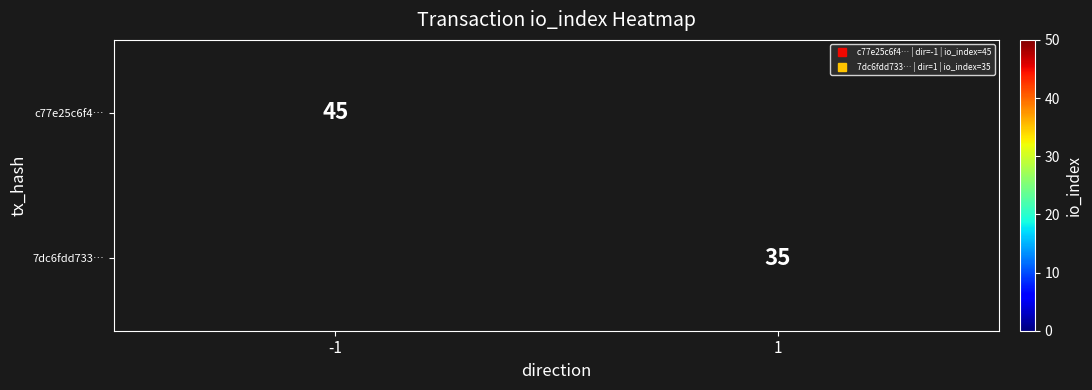

The c77e25c6f4… series shows 45.0 at -1. True or false?

True